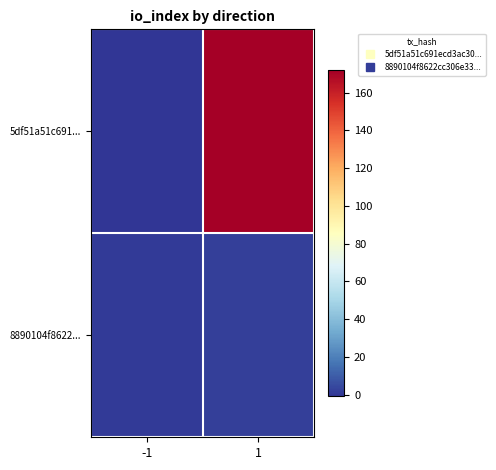

Which has a higher value, -1 or 1?

1